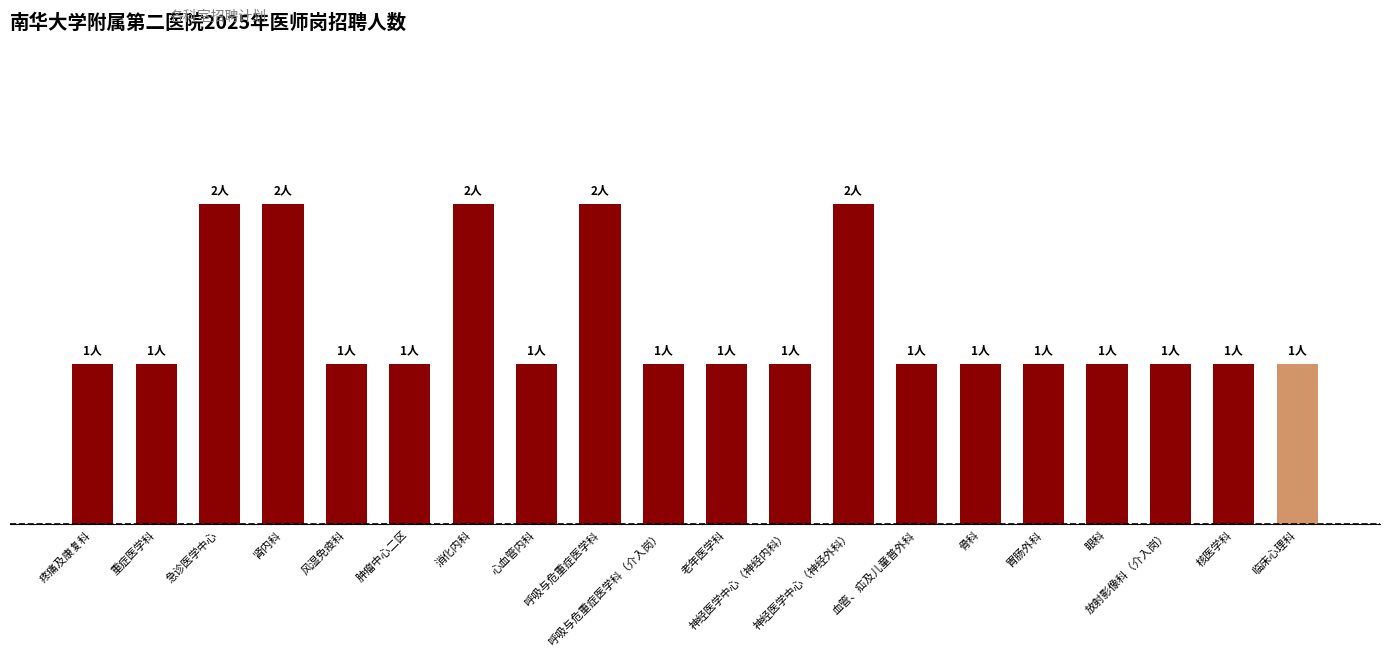

Which label corresponds to the smallest value in the chart?

疼痛及康复科